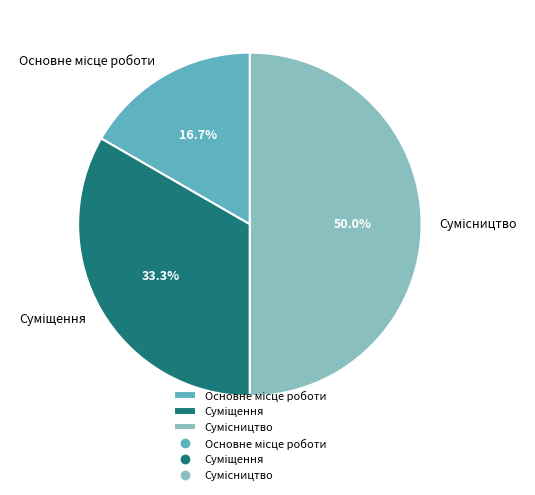

Is the sum of Основне місце роботи and Суміщення greater than half?

No